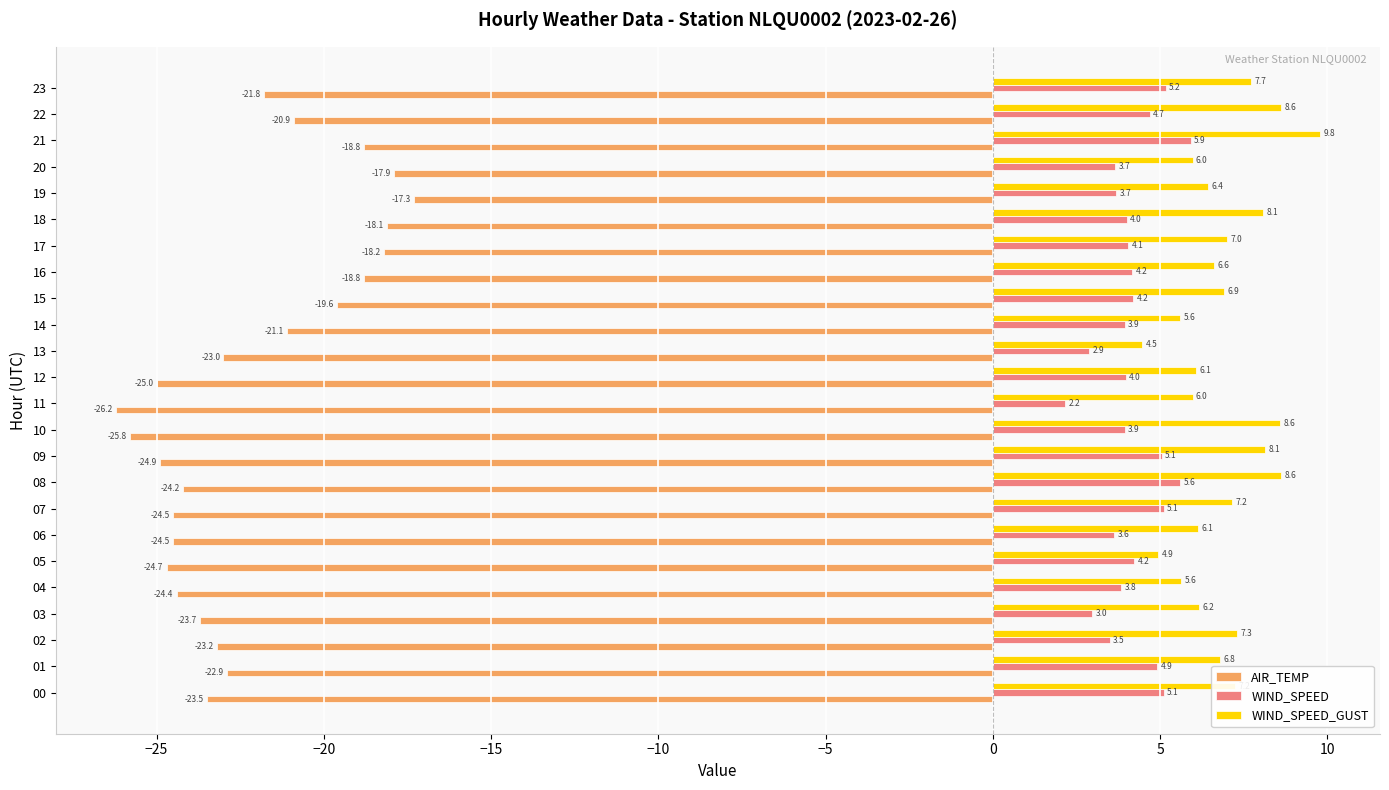

How many values in the WIND_SPEED series are below 4?

11